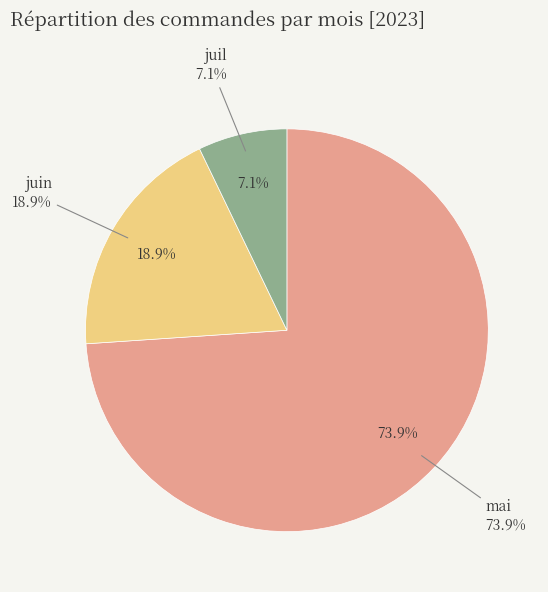

Between juil and mai, which is larger?

mai